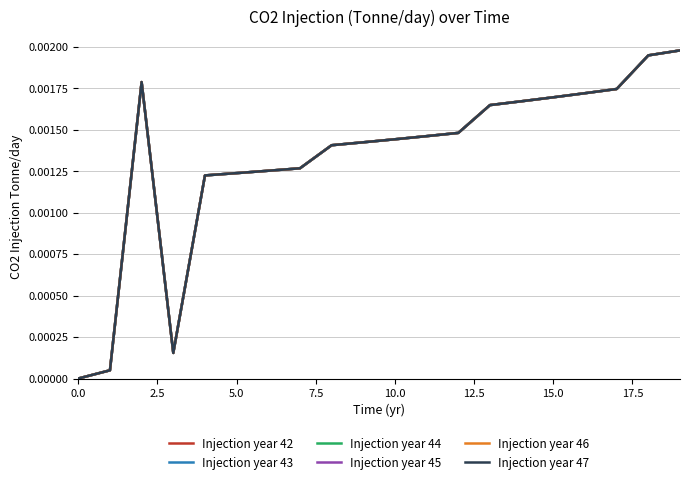

How many lines are shown in the chart?

6